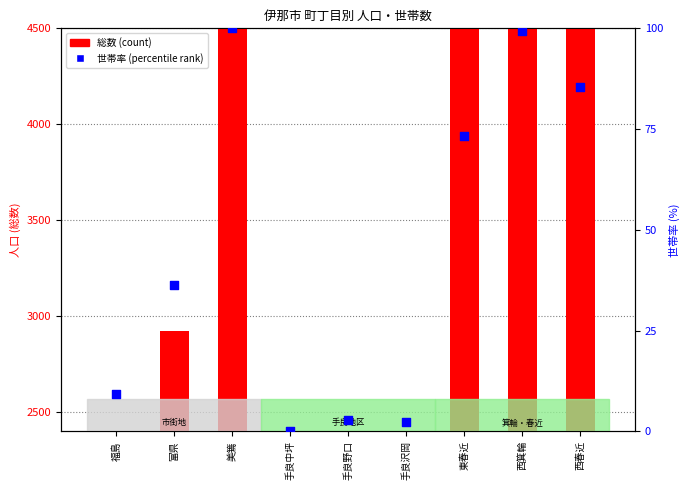

At which category is the sum across all series the highest?

美篶